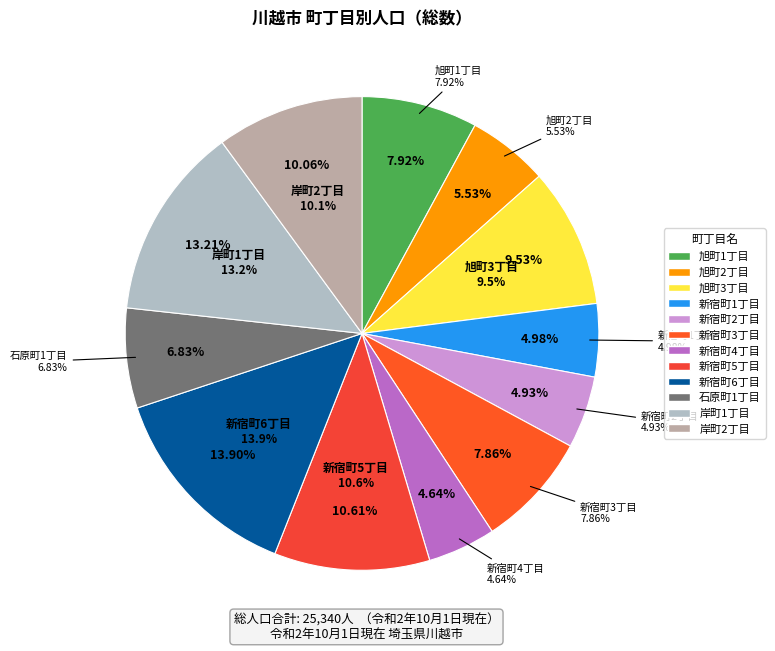

Is it true that 旭町3丁目 is 1% of the pie?

False